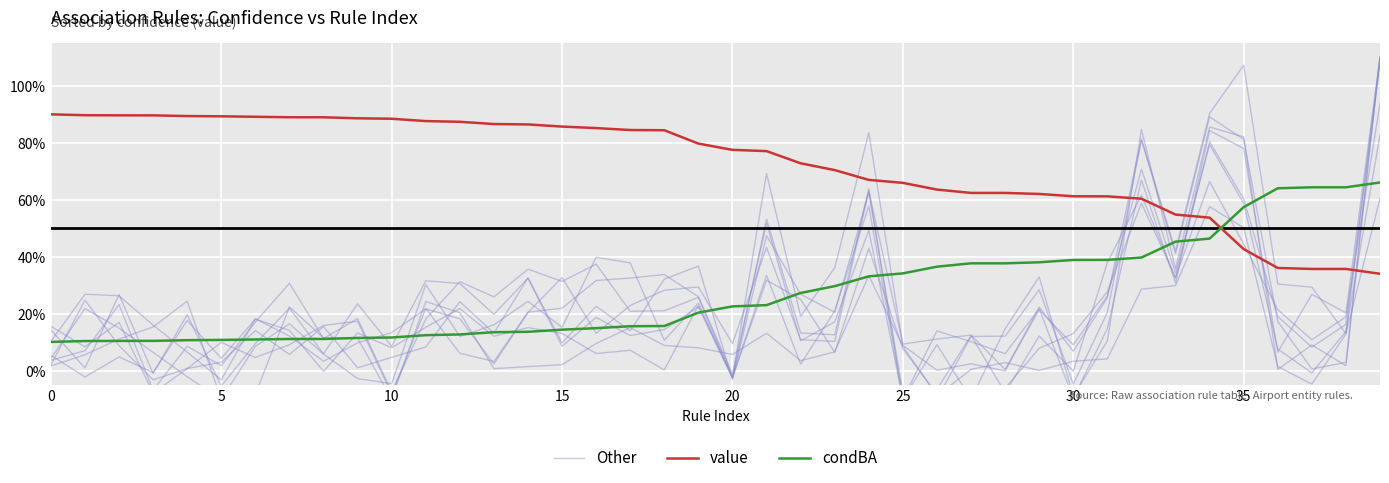

The value of value at 21 is 1.4. True or false?

False